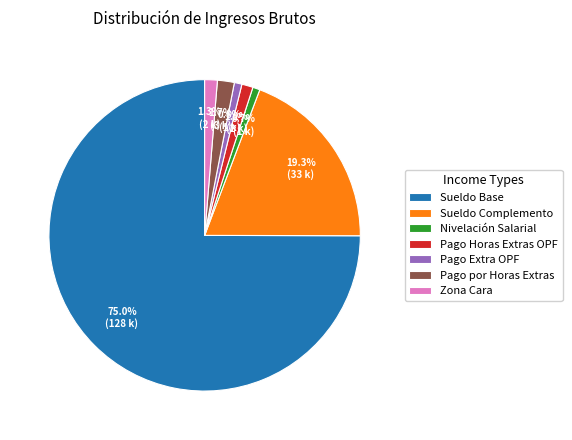

Combined, what portion of the pie is Sueldo Complemento and Nivelación Salarial?

20.0%